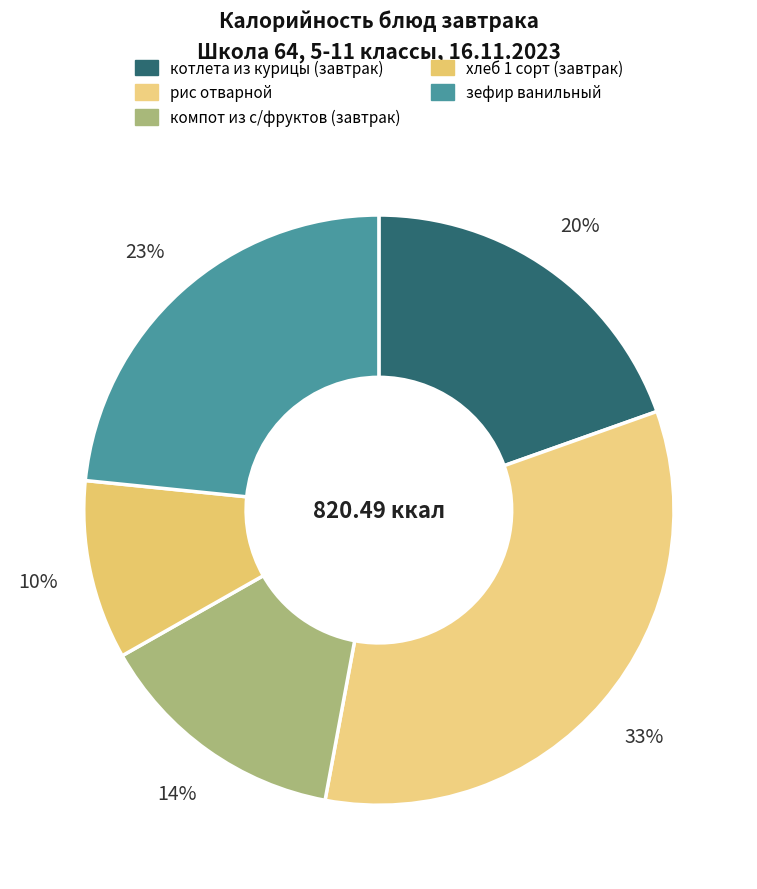

To the nearest percent, what percentage of the pie is компот из с/фруктов (завтрак)?

14%